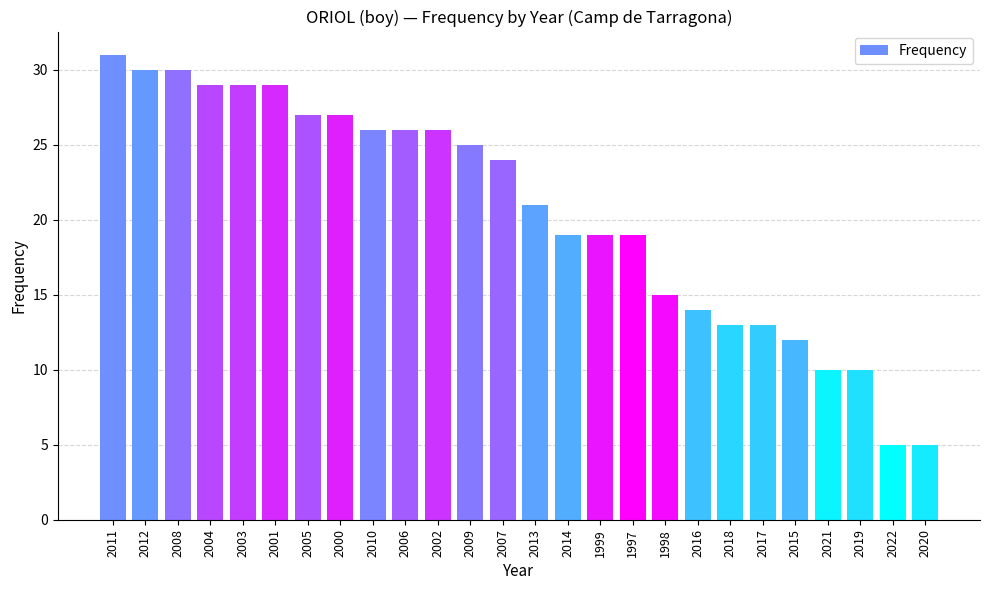

What is the value of the 2nd bar from the left?

30